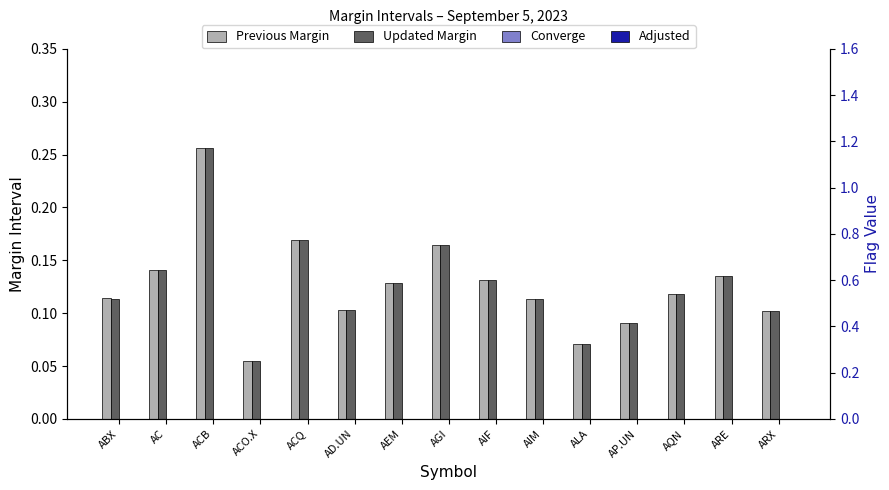

What is the total value across all series at AEM?

0.3